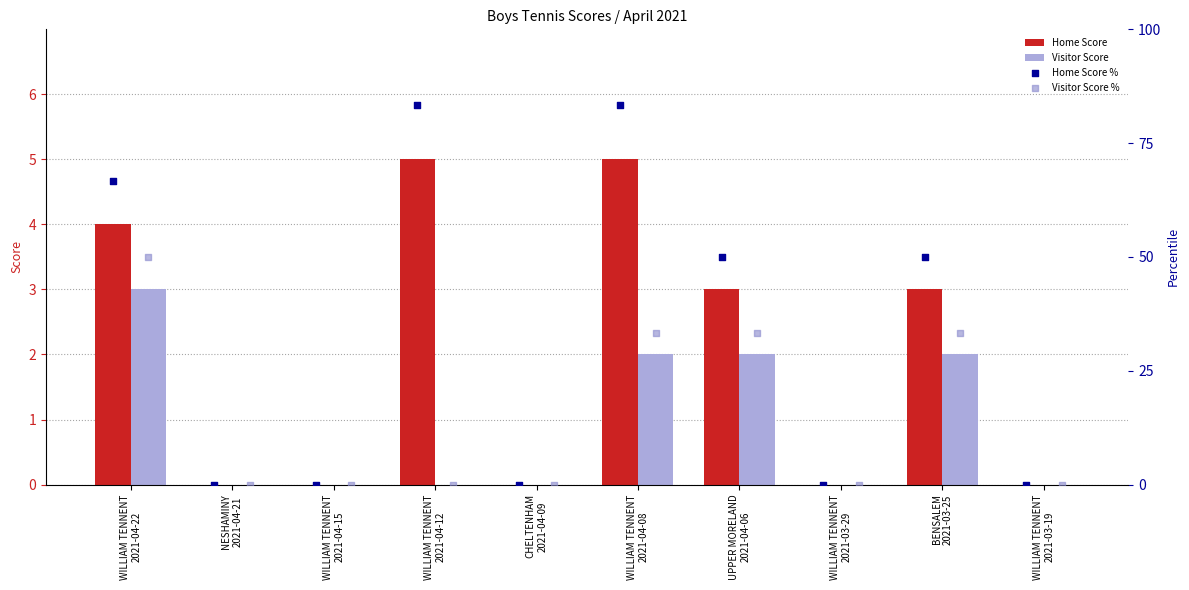

At which category is the sum across all series the highest?

WILLIAM TENNENT
2021-04-22